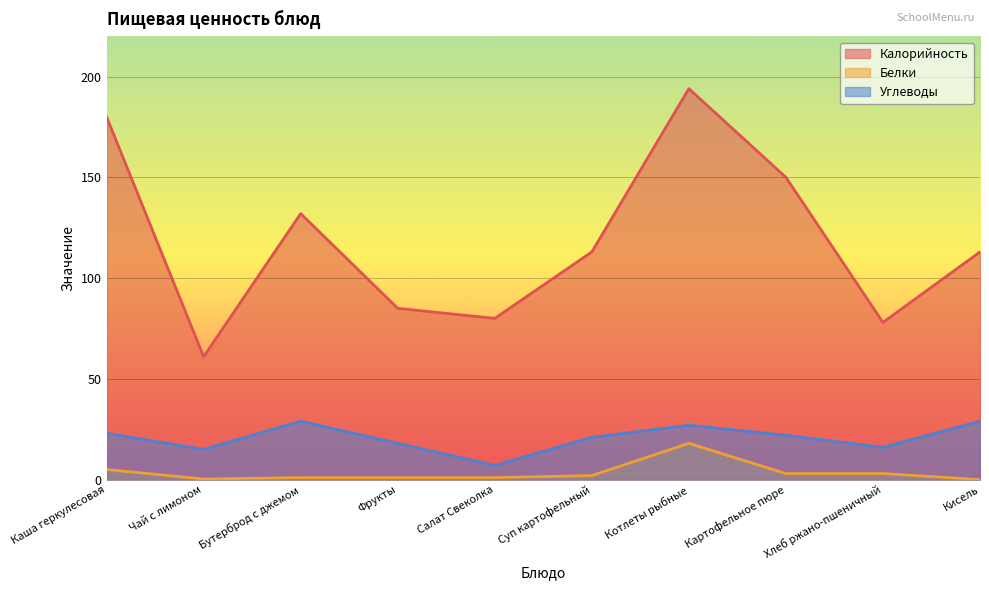

How many categories are shown in the chart?

10